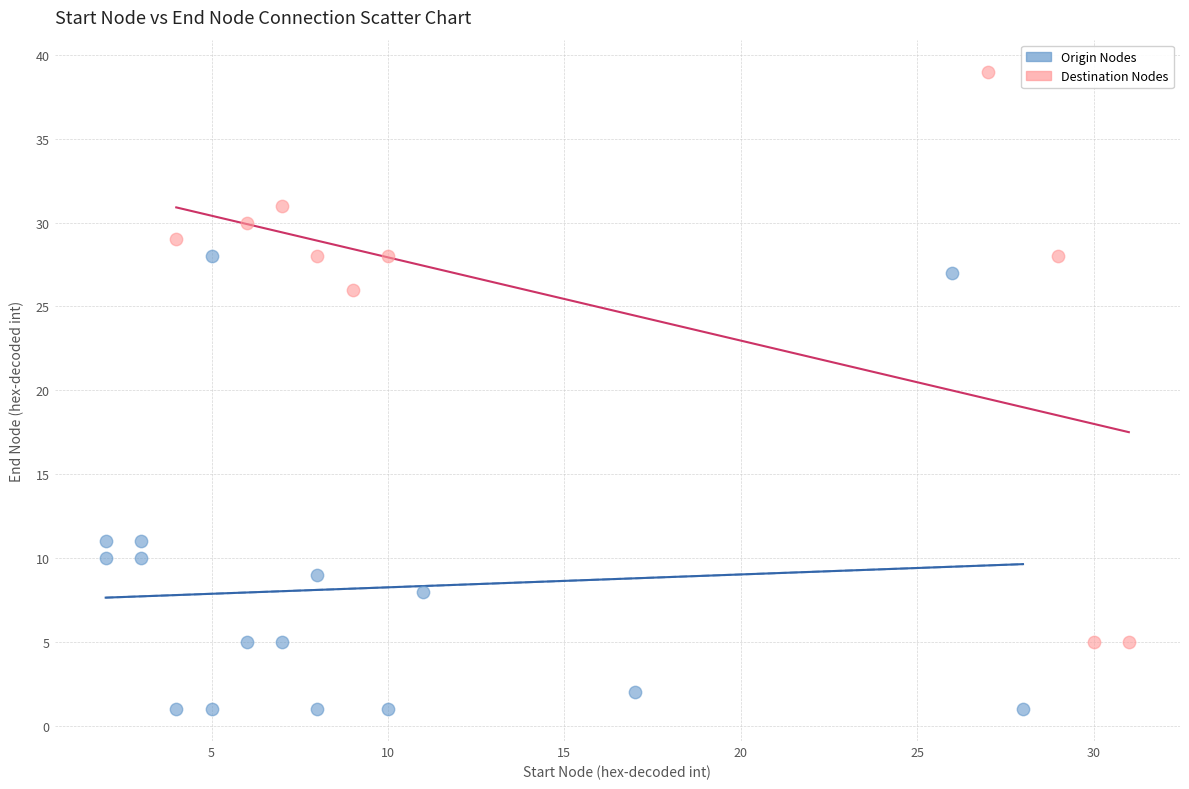

Which series contains the lowest Y value?

Origin Nodes